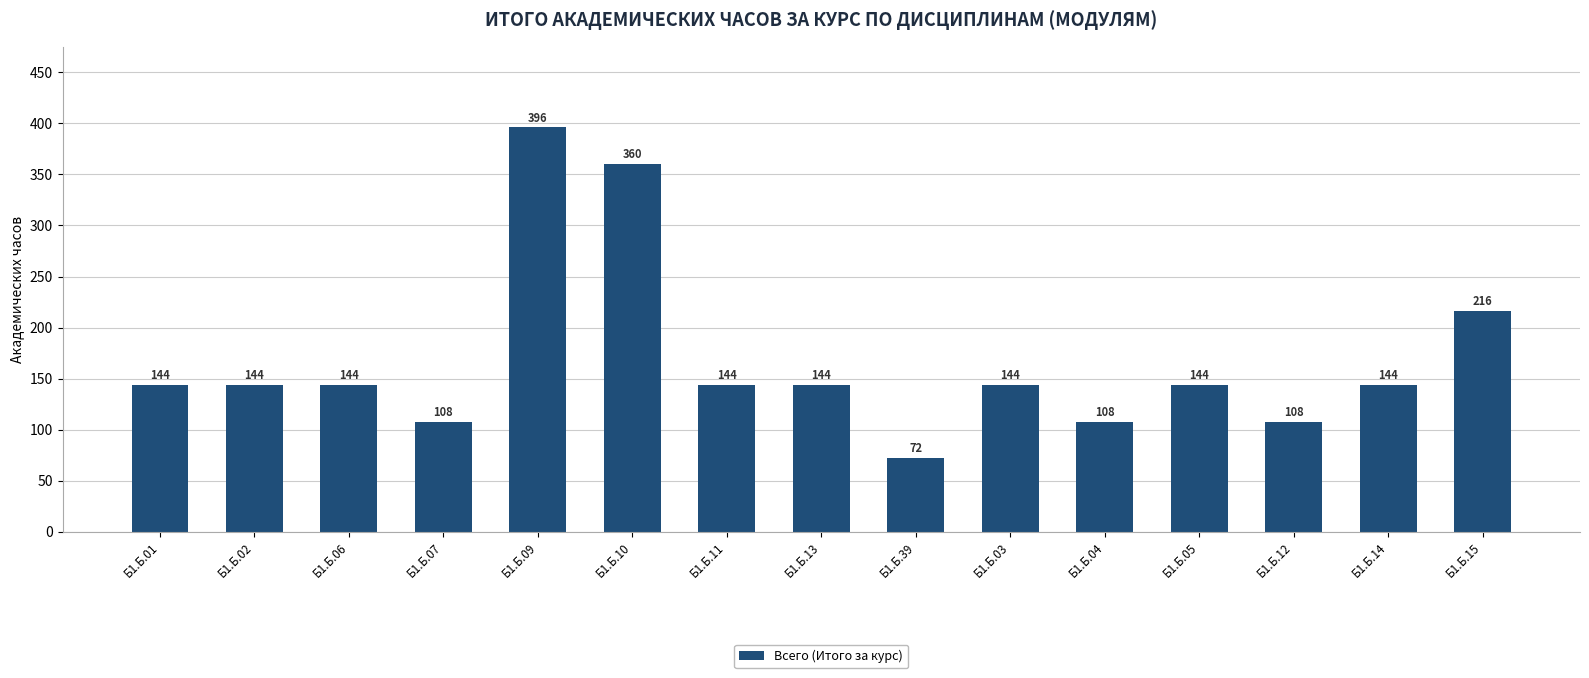

What is the sum of all values?

2520